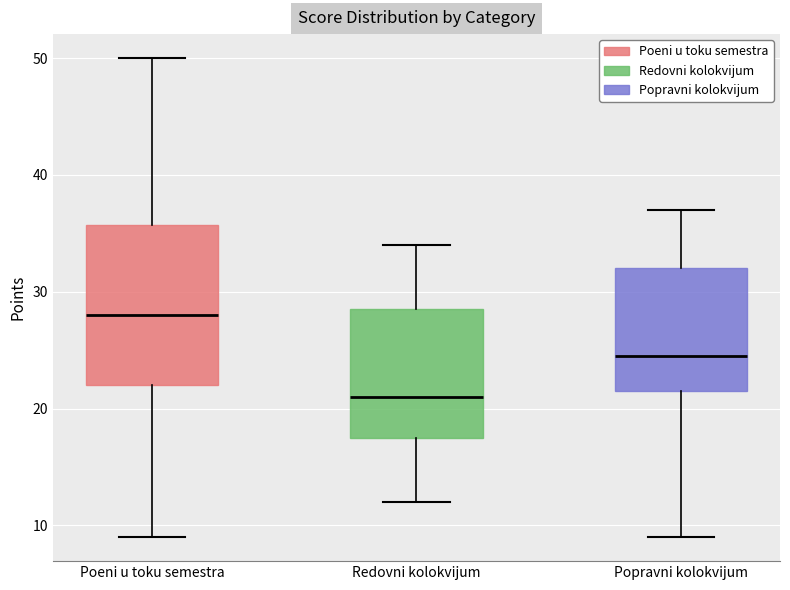

Reading left to right, transcribe this box plot: for each box, give where its median line is, the range the box spans, and where its two whiskers end, as read against the y-axis. The values are not printed on the chart, so give them approximately, as read against the axis.

Poeni u toku semestra: median 28, box 22 to 36, whiskers 9 to 50
Redovni kolokvijum: median 21, box 18 to 29, whiskers 12 to 34
Popravni kolokvijum: median 25, box 22 to 32, whiskers 9 to 37